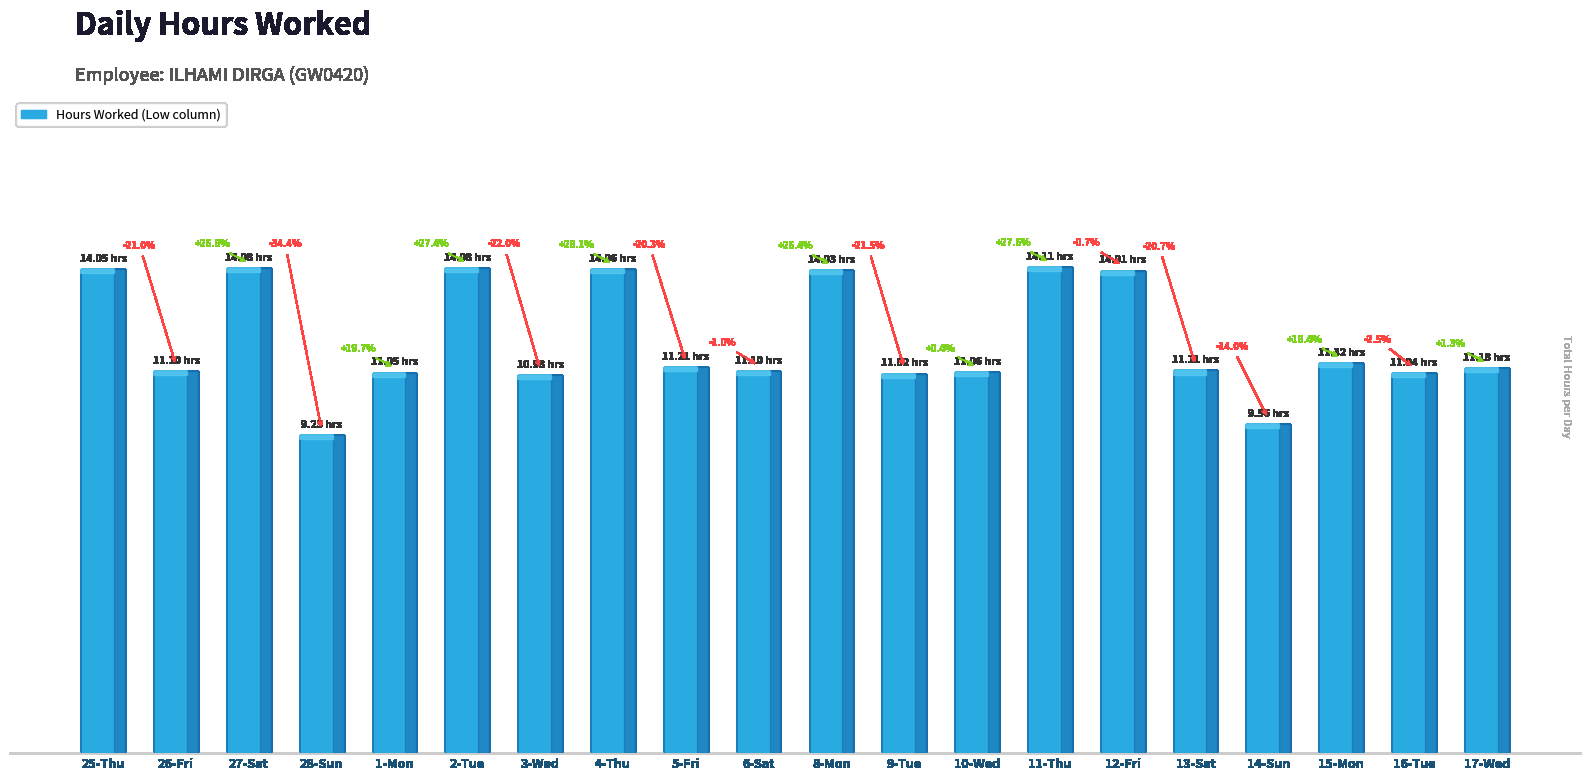

What is the difference between the maximum and minimum values?

4.9